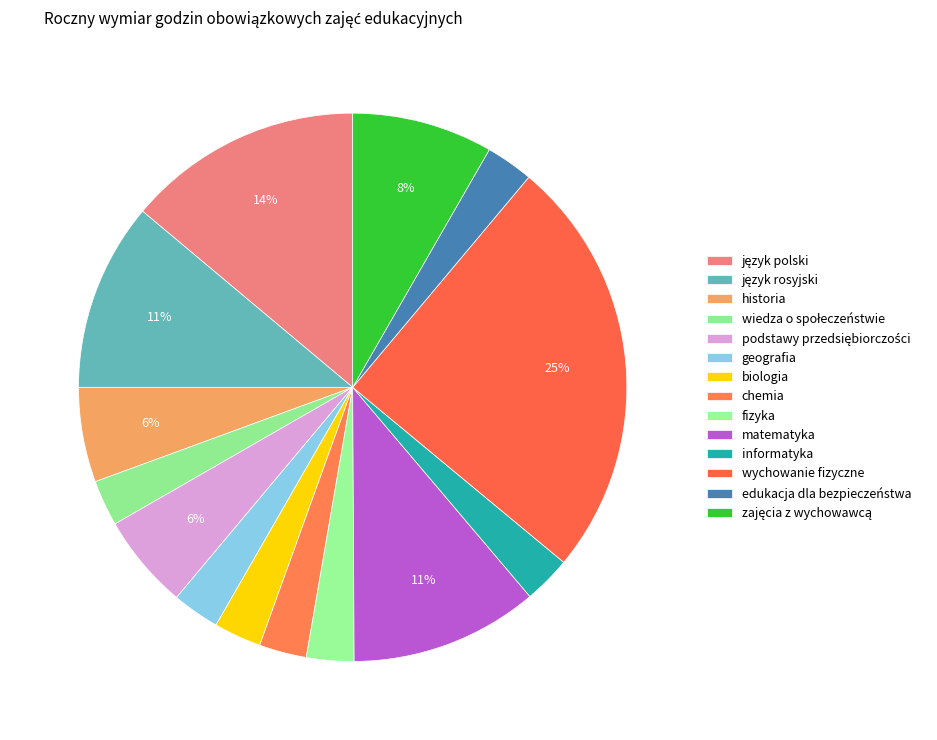

Which category has the biggest portion of the pie?

wychowanie fizyczne